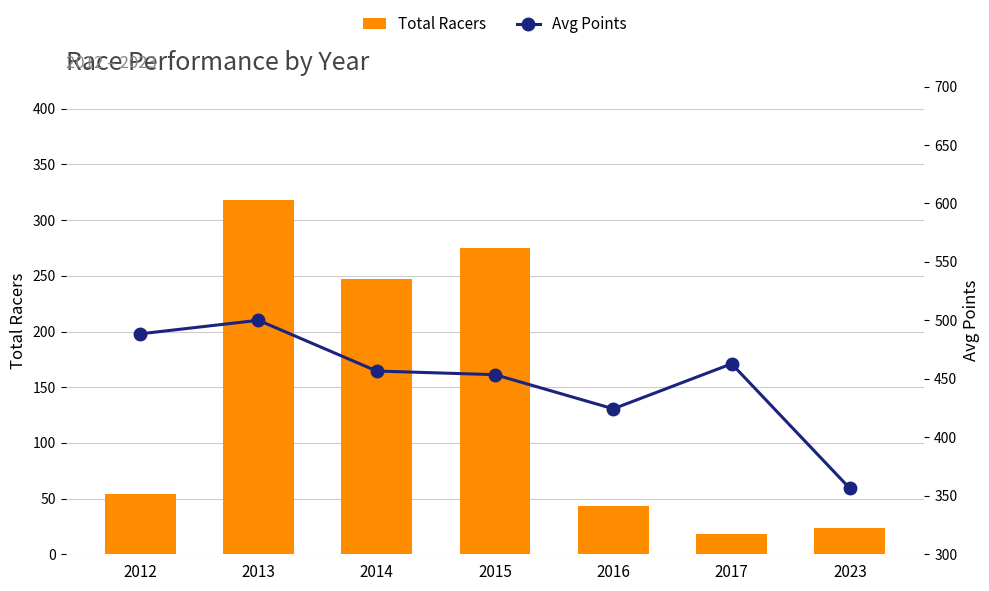

Which series has the largest range (max minus min)?

Total Racers